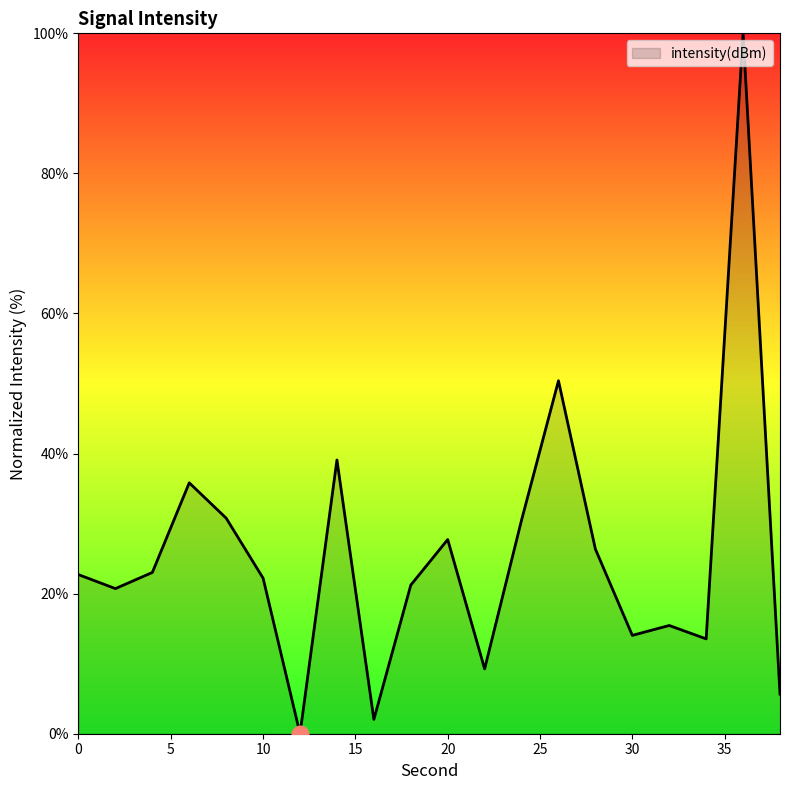

What is the difference between the maximum and minimum values?

100.0